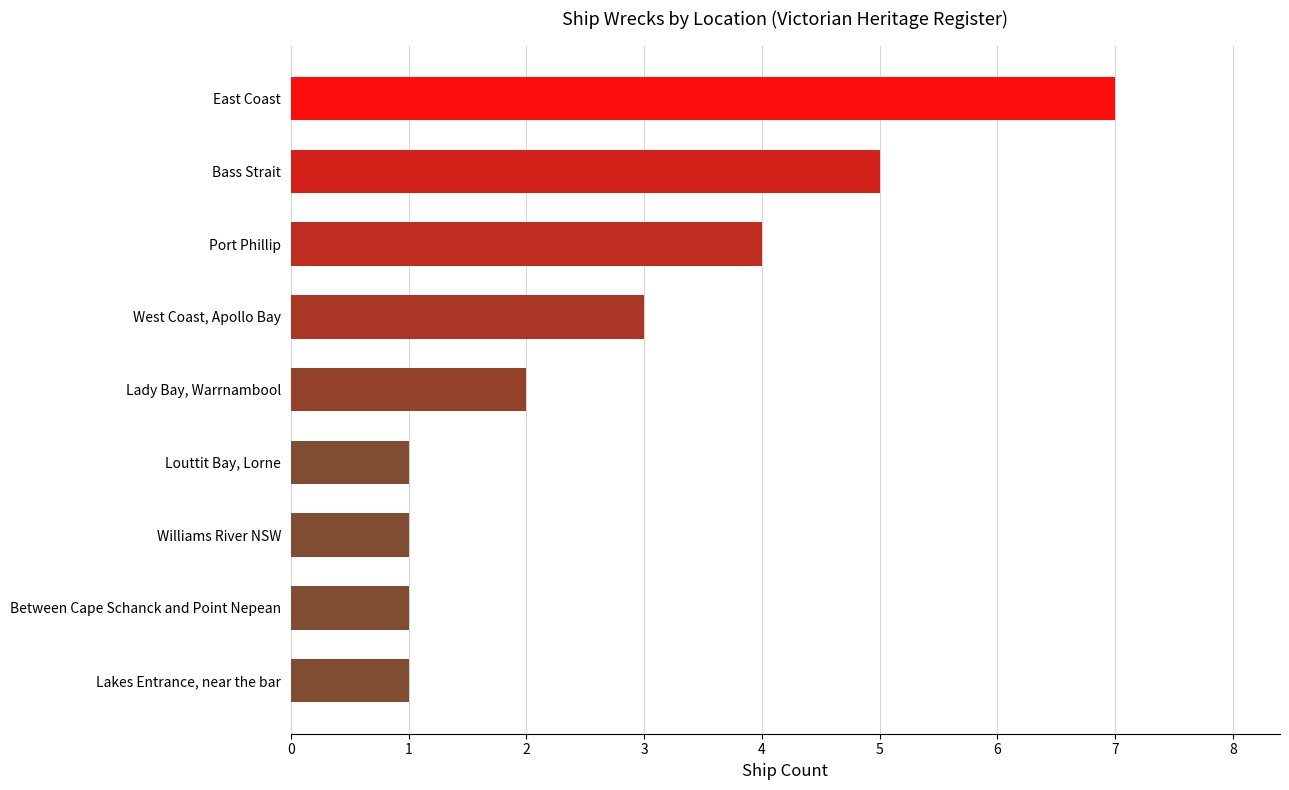

Reading top to bottom, transcribe all the data shown in this chart.

7	5	4	3	2	1	1	1	1